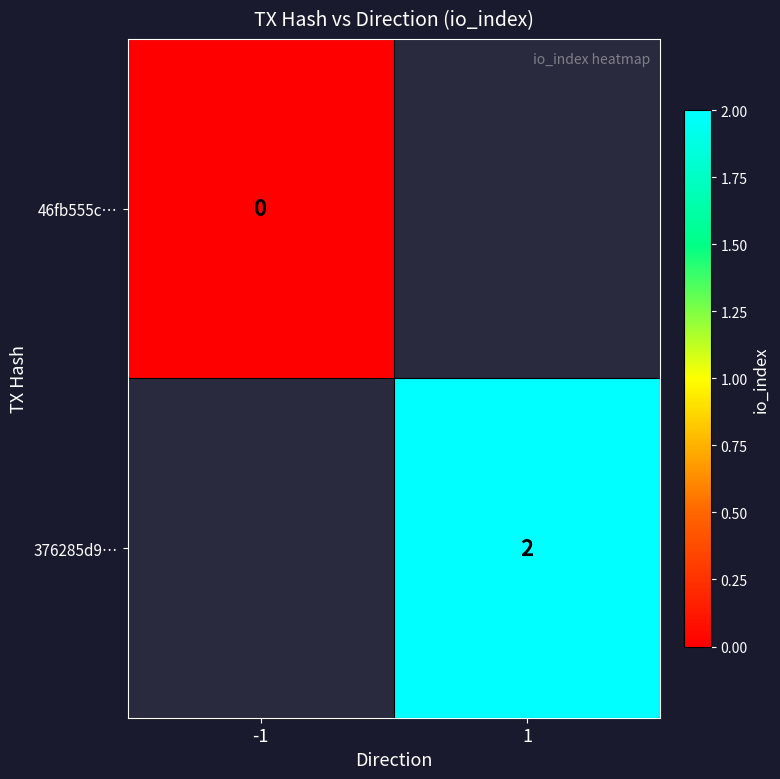

Is it true that 376285d9… equals 3 at 1?

False